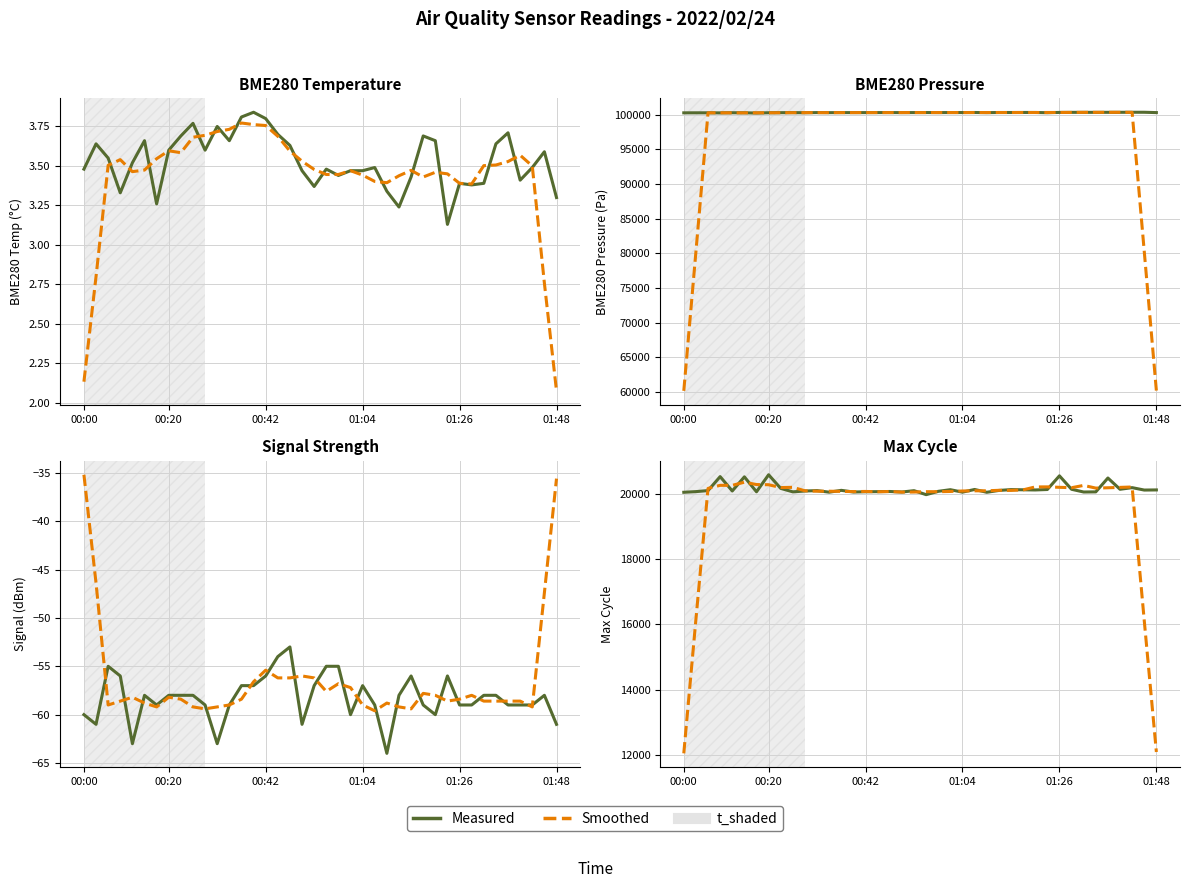

What position from the right is 29?

11